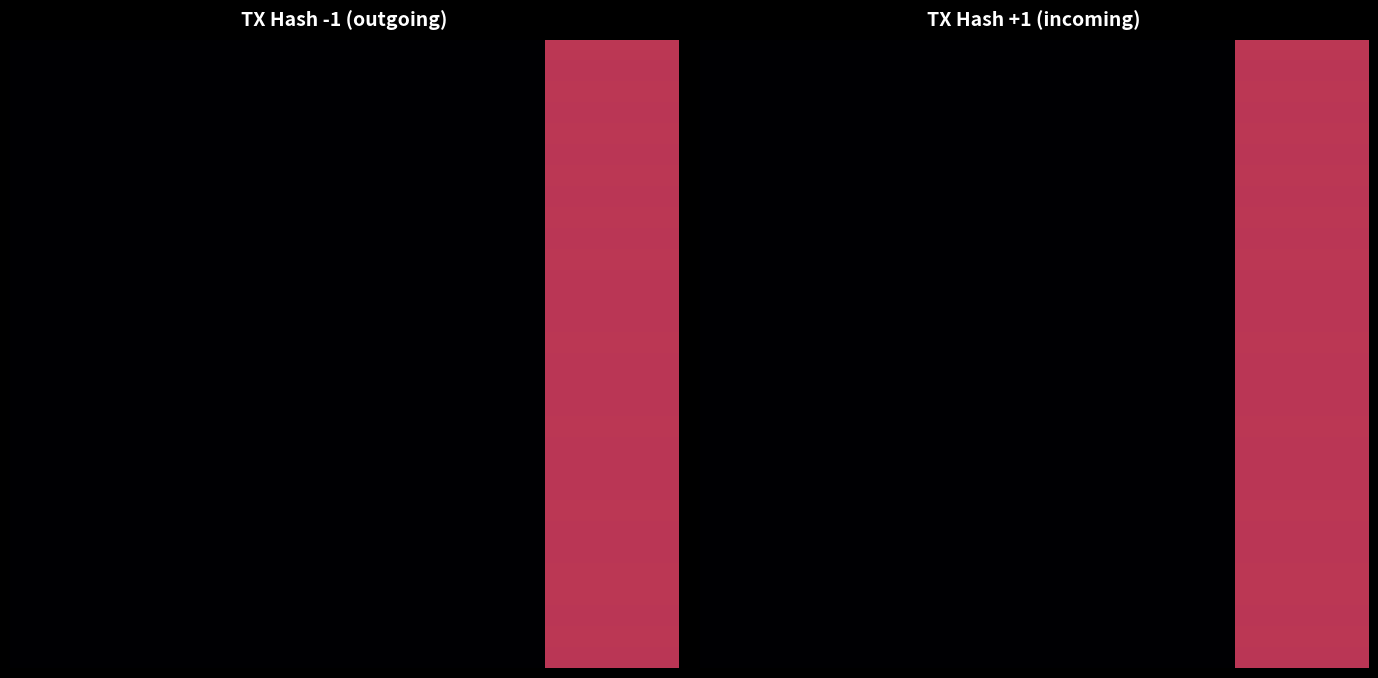

At how many categories does at least one series exceed 0?

4